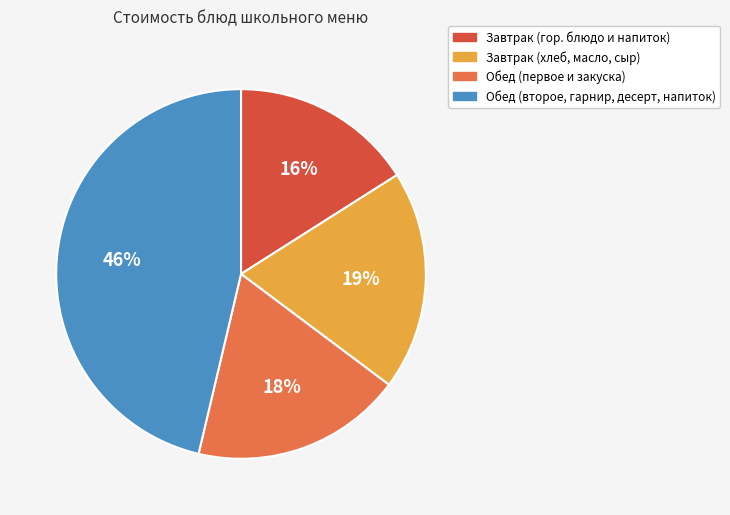

Does any single category account for the majority?

No